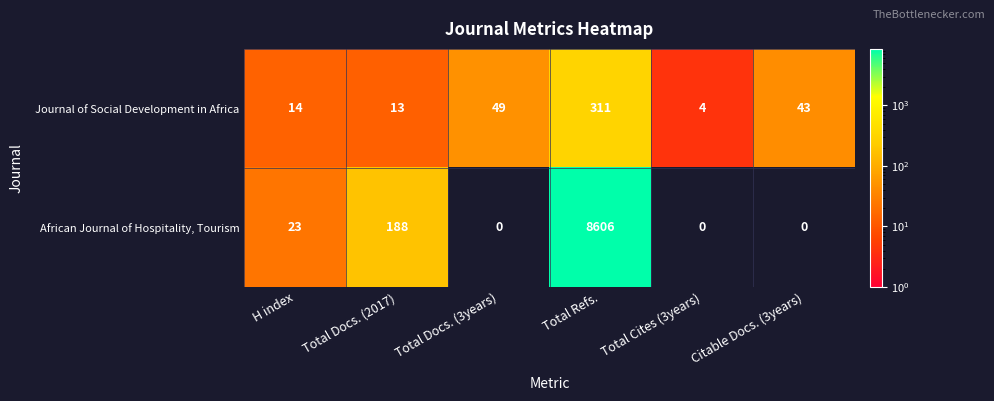

What is the sum of the African Journal of Hospitality, Tourism values at Total Cites (3years) and Total Refs.?

8606